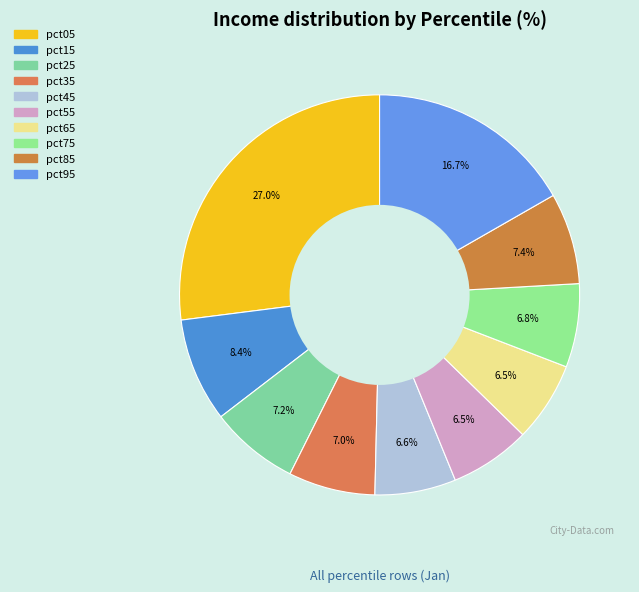

Is the sum of pct25 and pct15 greater than half?

No